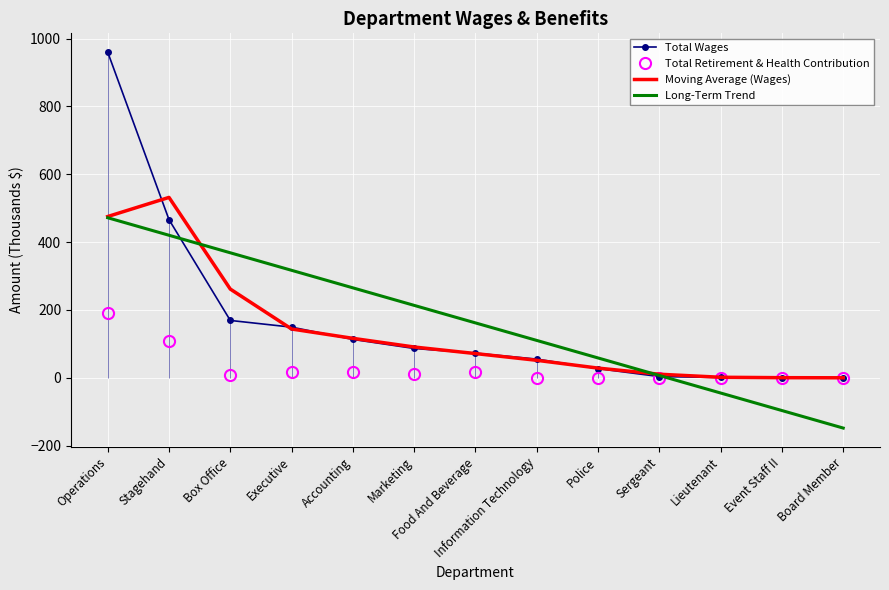

Is the value of Moving Average (Wages) at Lieutenant greater than the value of Total Wages at Executive?

No